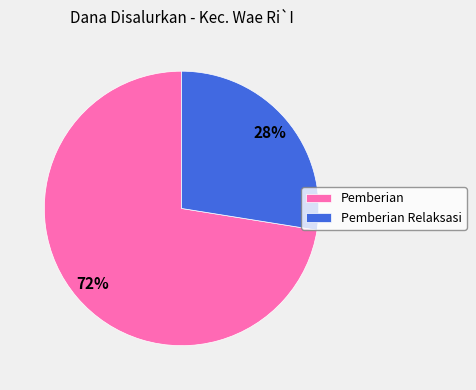

To the nearest percent, what is the combined percentage of Pemberian and Pemberian Relaksasi?

100%